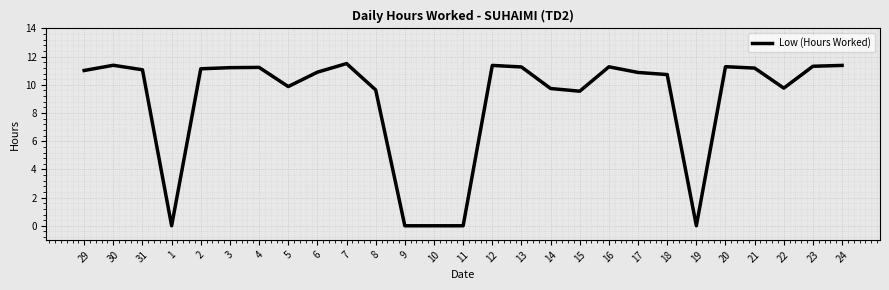

What is the difference between the values at 17 and 5?

1.0